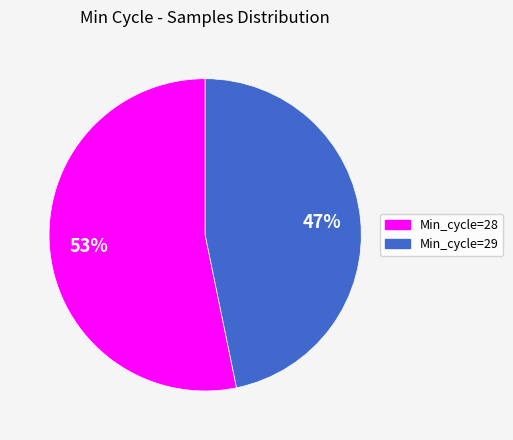

Count the number of slices in the pie.

2